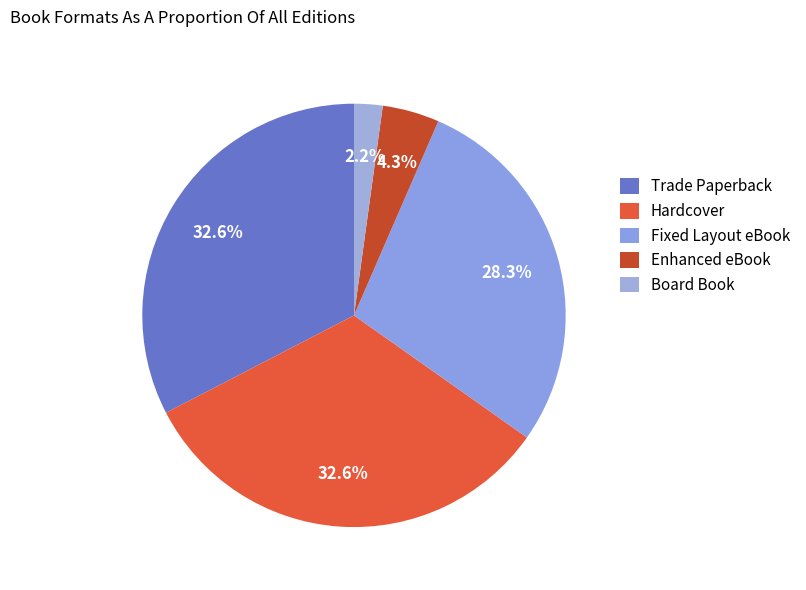

What percentage is the Hardcover slice, to the nearest percent?

33%